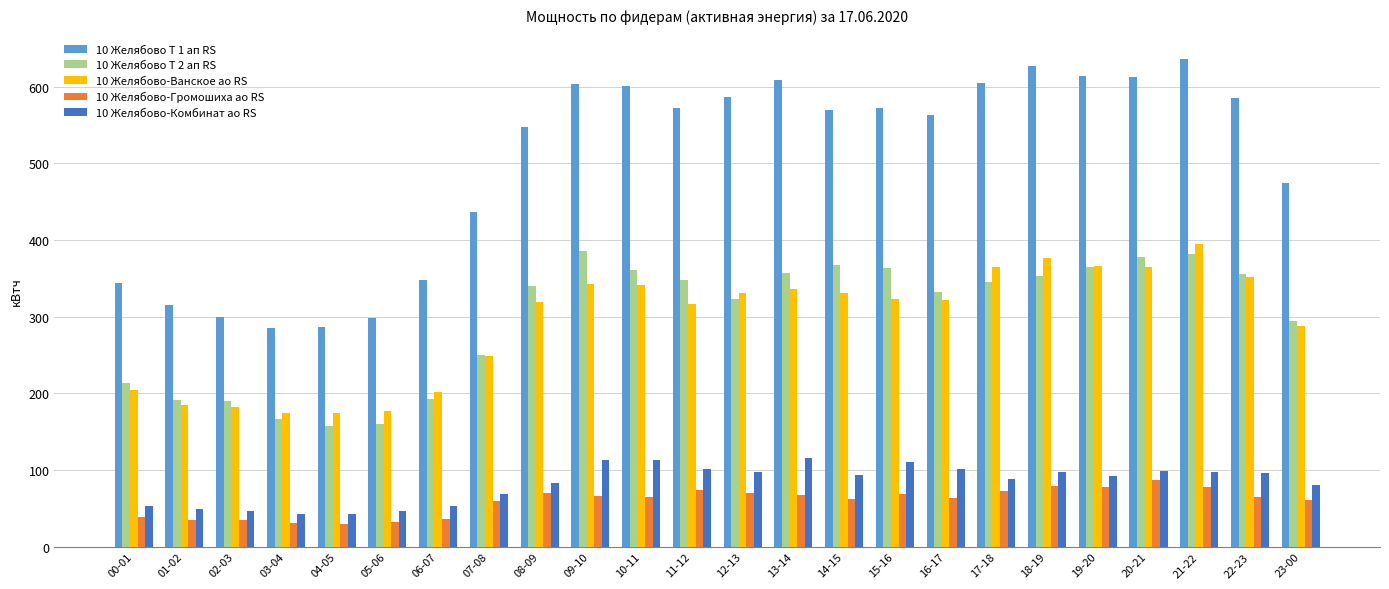

What is the difference between the maximum and minimum values in the 10 Желябово-Ванское ао RS series?

220.6